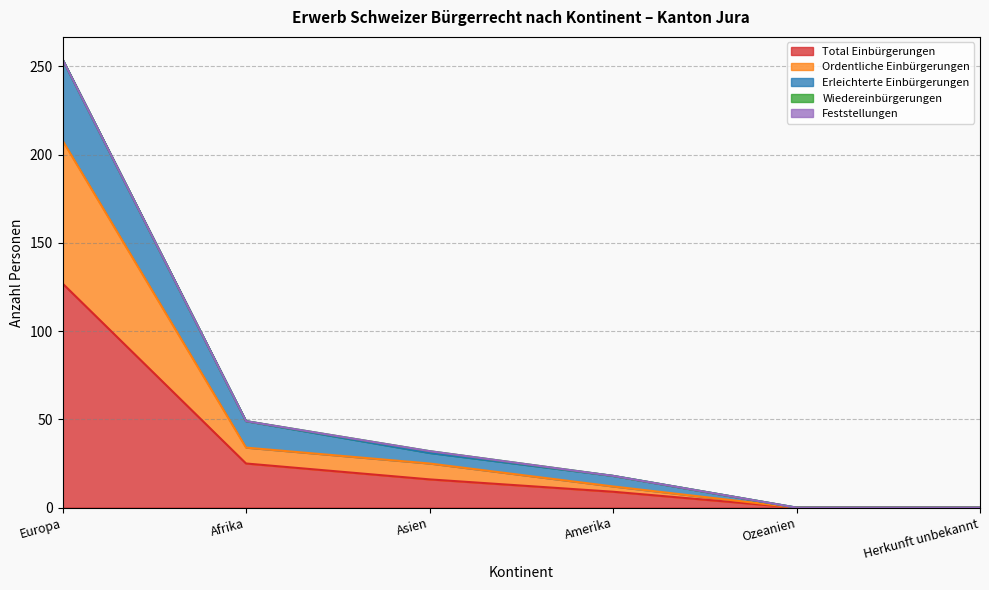

Where is Total Einbürgerungen nearest to the value 63?

Afrika